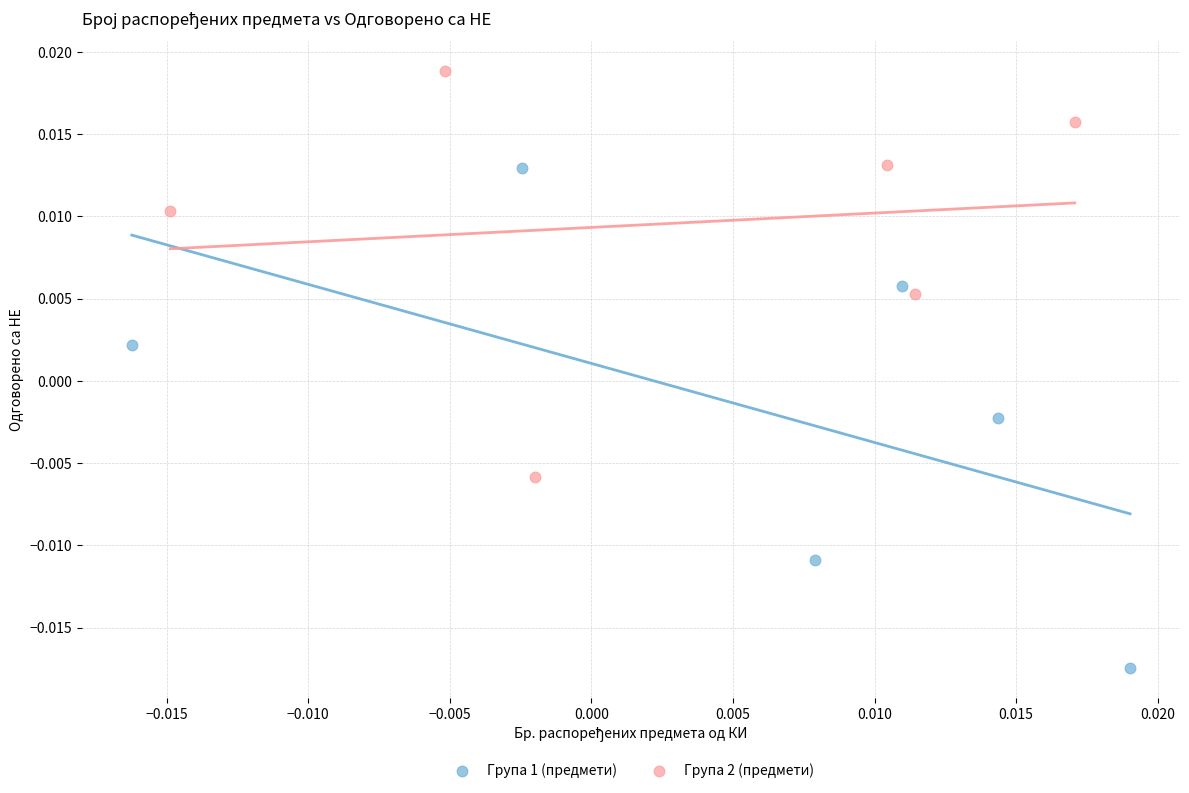

Which series has the widest spread of Y values?

Група 1 (предмети)